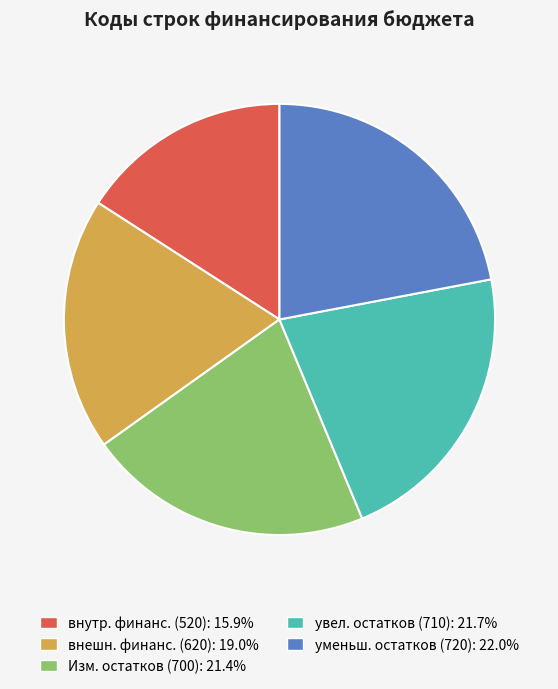

Is there any slice that represents more than half of the pie?

No